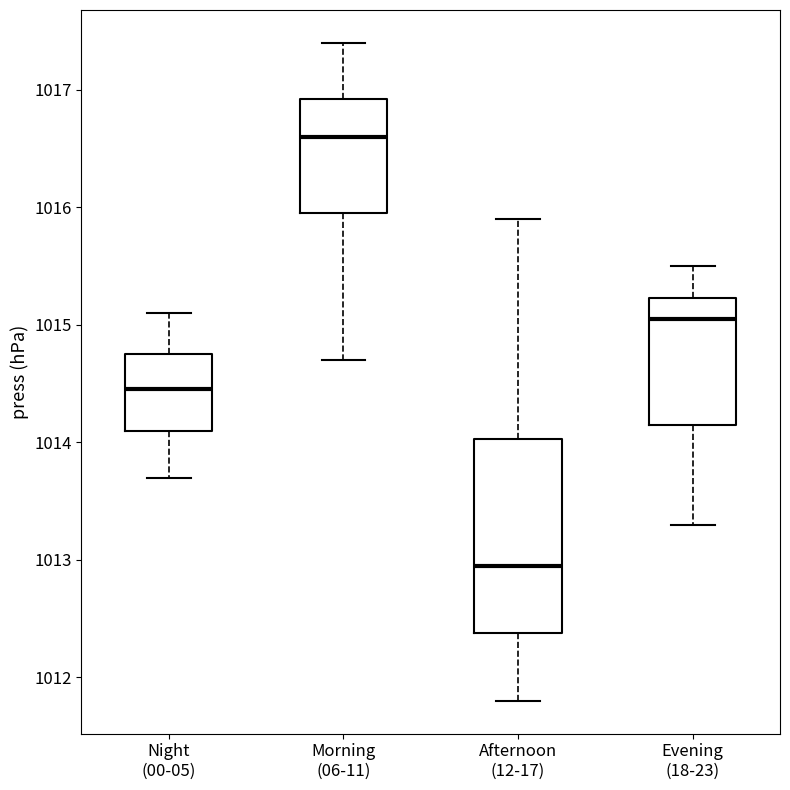

Where does the median line of the box for Night (00-05) sit on the y-axis? The values are not printed on the chart, so give them approximately, as read against the axis.

1014.5